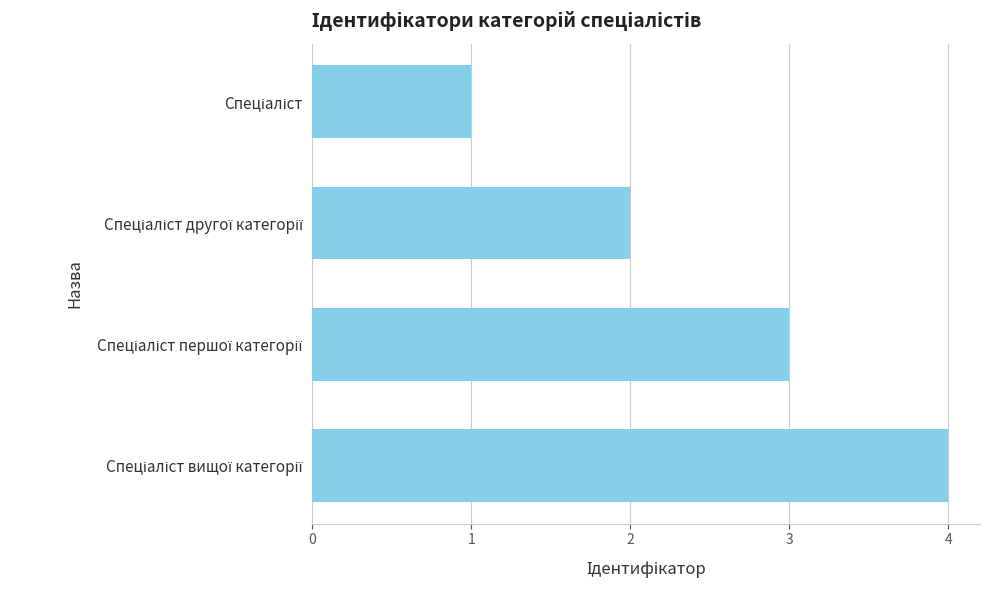

What is the maximum value shown in the chart?

4